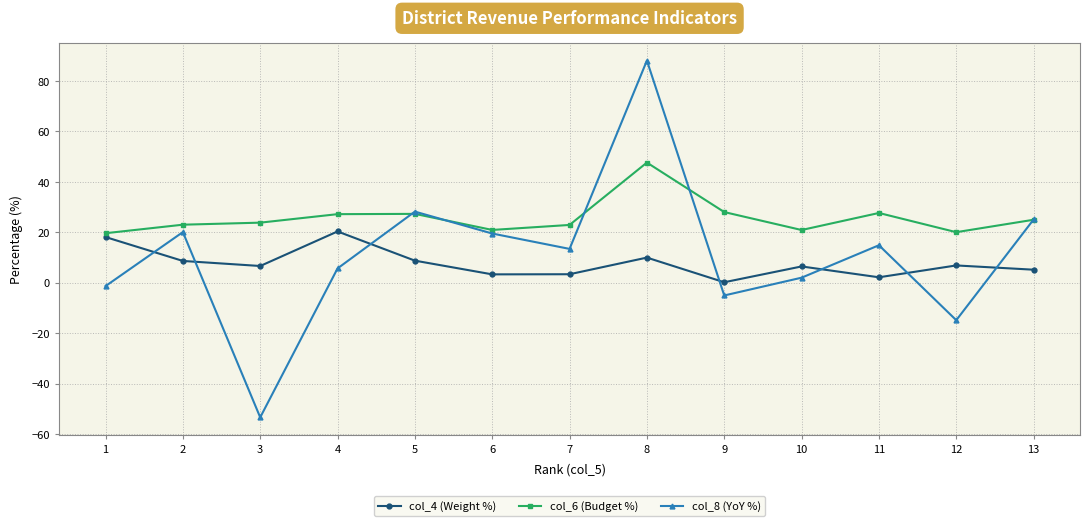

How many positive values does the col_8 (YoY %) series have?

9